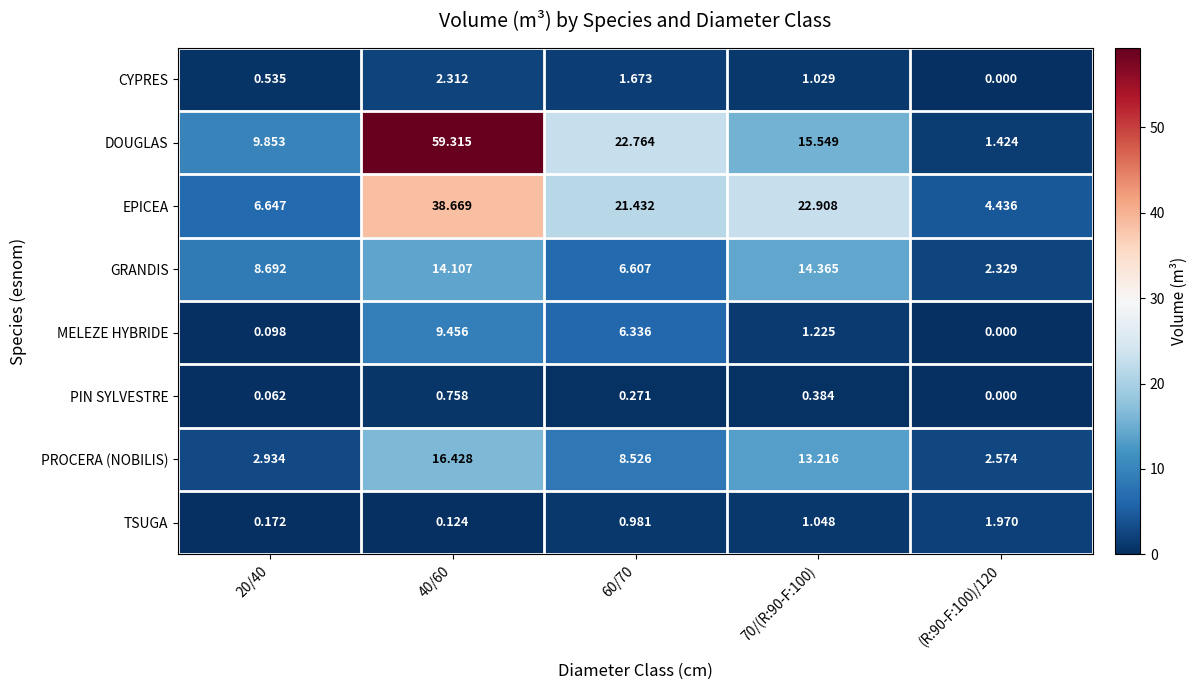

What is the total value across all series at 20/40?

29.0